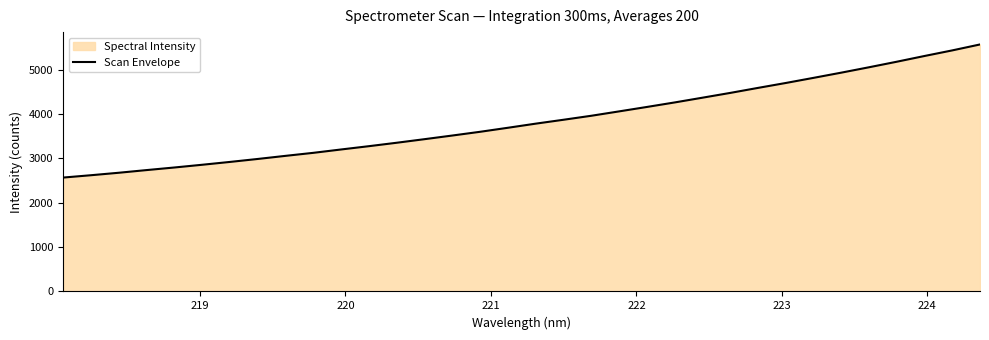

What is the value of the 27th point from the left?

4697.4